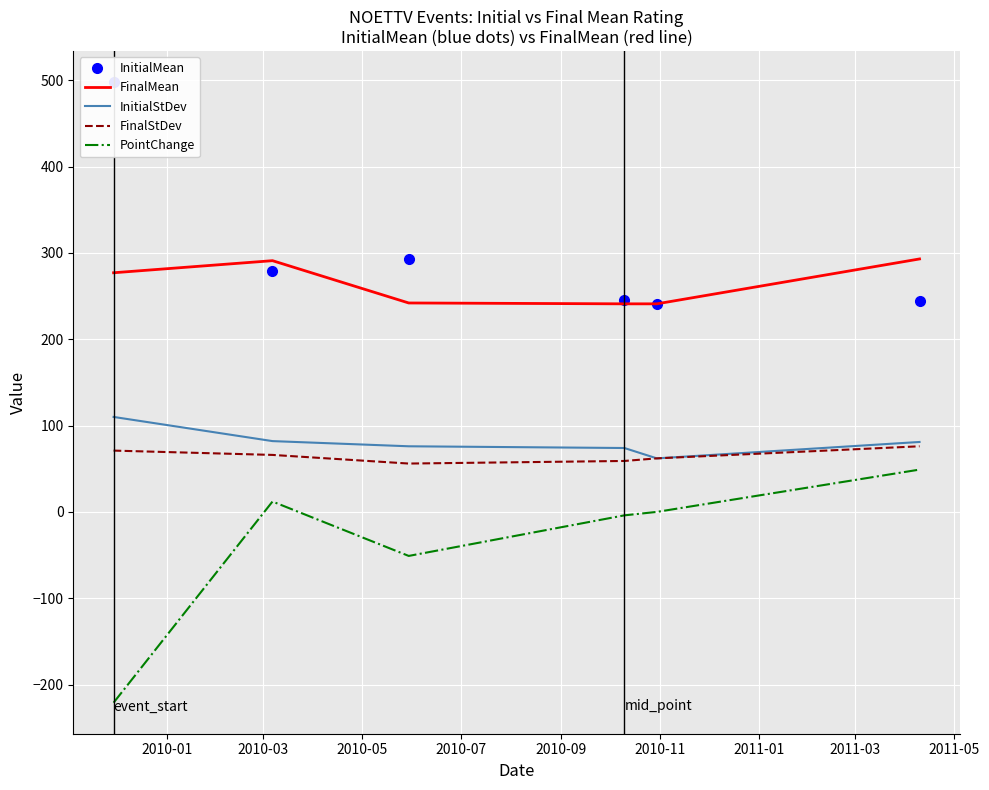

True or false: InitialStDev and FinalMean cross at least once.

False